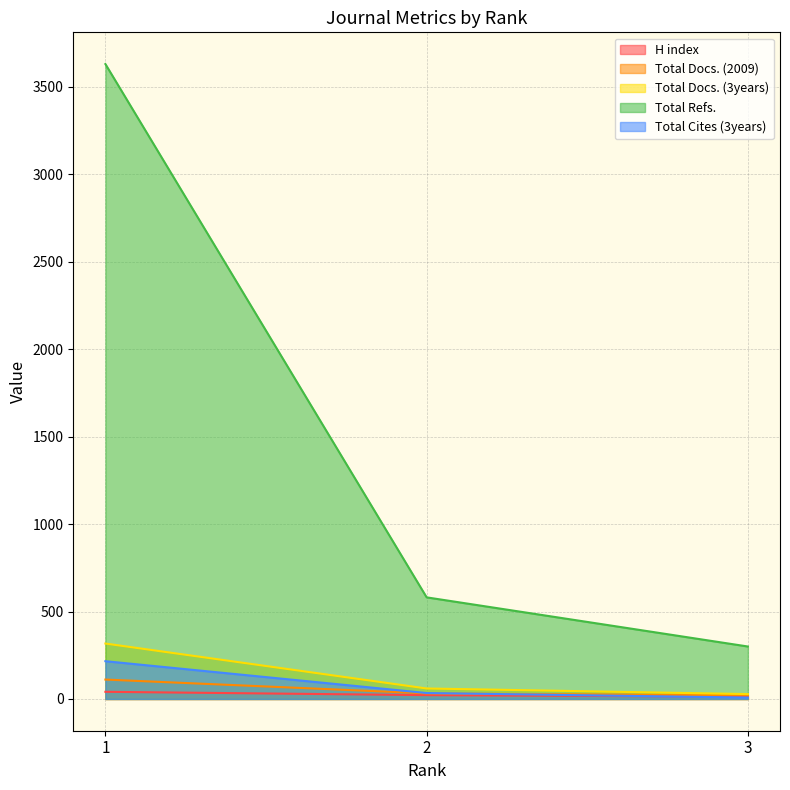

Reading right to left, extract all data points from this chart.

H index: 3=13	2=22	1=41
Total Docs. (2009): 3=21	2=32	1=111
Total Docs. (3years): 3=28	2=60	1=317
Total Refs.: 3=300	2=581	1=3630
Total Cites (3years): 3=8	2=34	1=216